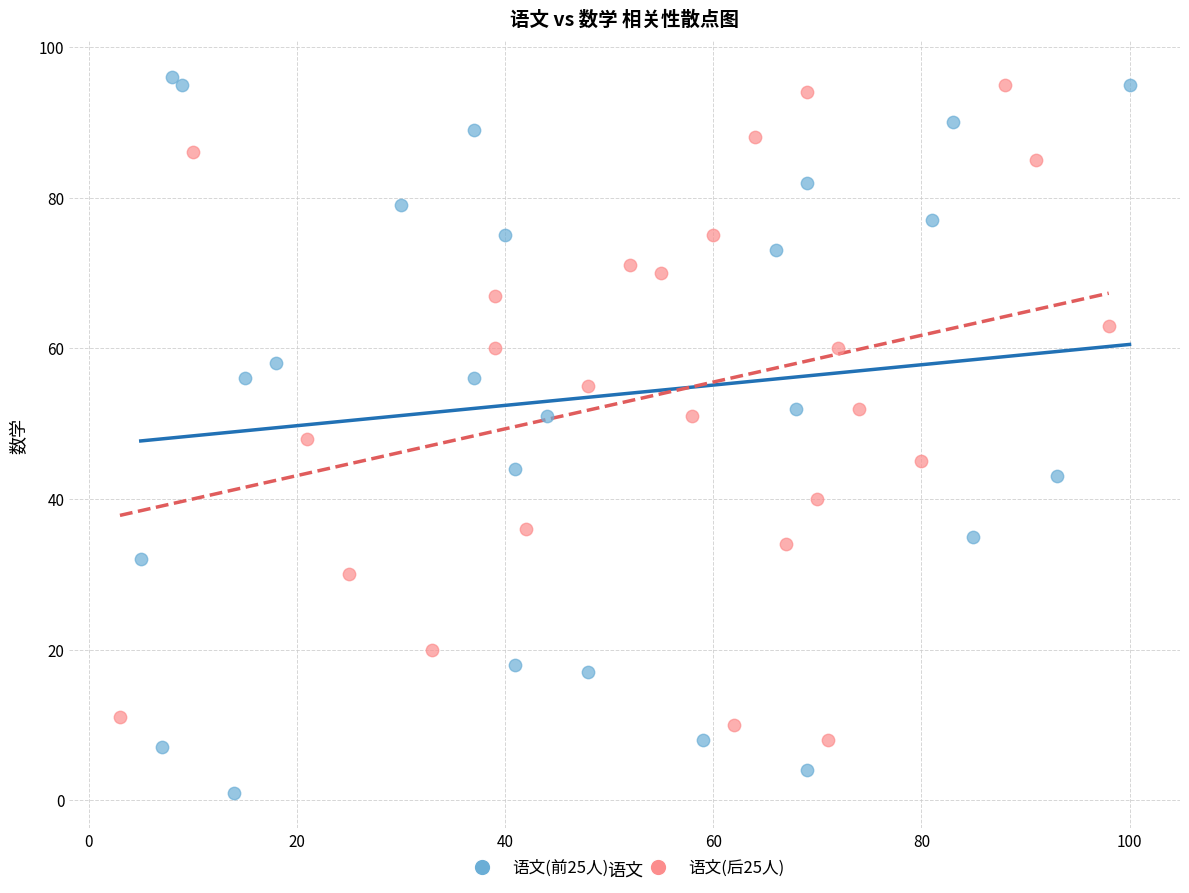

Which series contains the highest Y value?

语文(前25人)